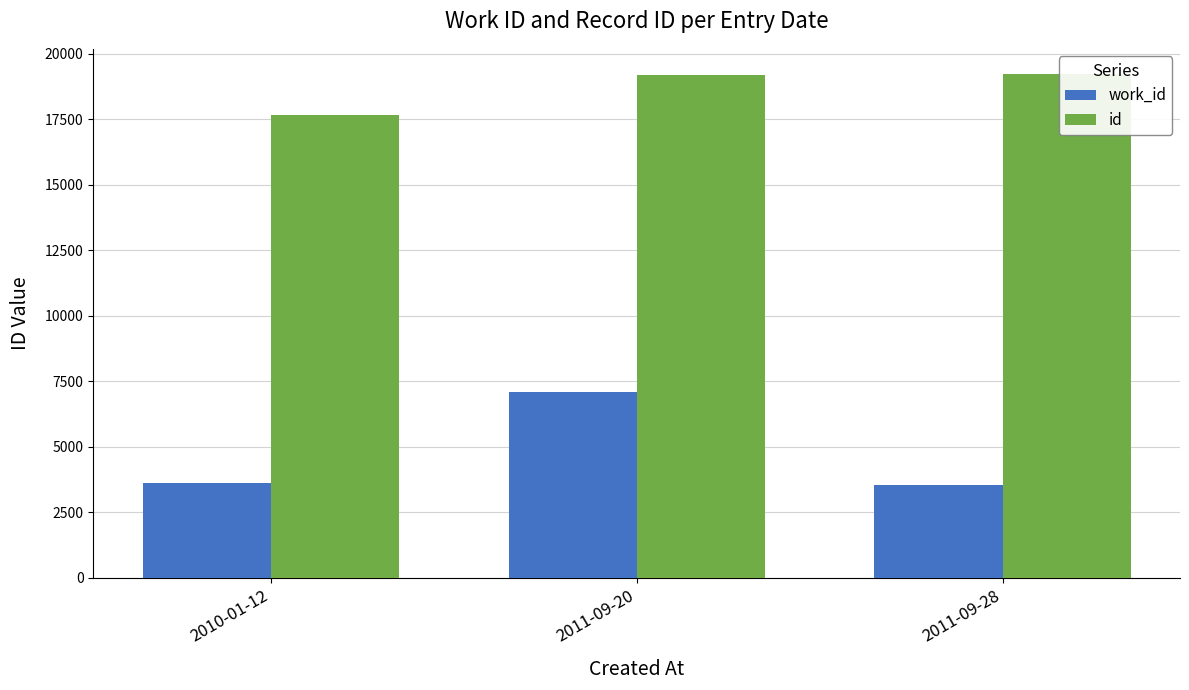

Are the bars horizontal?

No